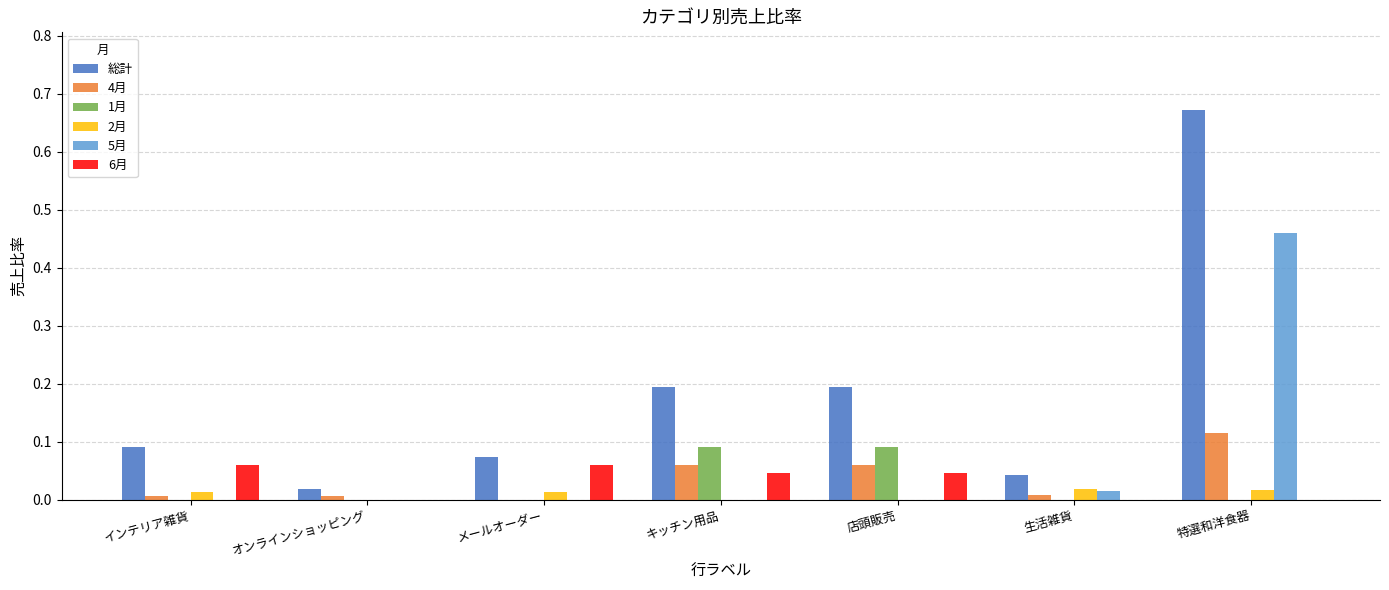

Between メールオーダー and 特選和洋食器, which series saw the biggest shift?

総計